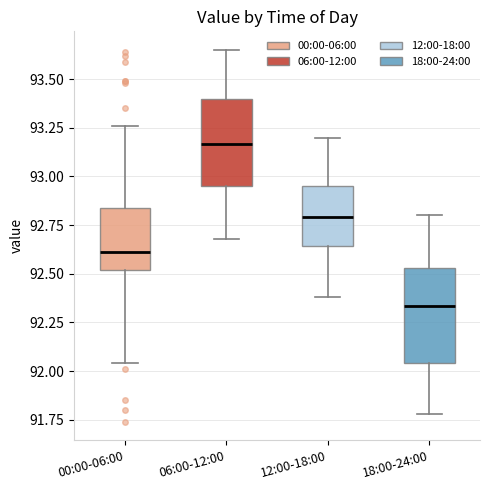

Reading left to right, transcribe this box plot: for each box, give where its median line is, the range the box spans, and where its two whiskers end, as read against the y-axis. The values are not printed on the chart, so give them approximately, as read against the axis.

00:00-06:00: median 92.60, box 92.50 to 92.85, whiskers 92.05 to 93.25
06:00-12:00: median 93.15, box 92.95 to 93.40, whiskers 92.70 to 93.65
12:00-18:00: median 92.80, box 92.65 to 92.95, whiskers 92.40 to 93.20
18:00-24:00: median 92.35, box 92.05 to 92.55, whiskers 91.80 to 92.80